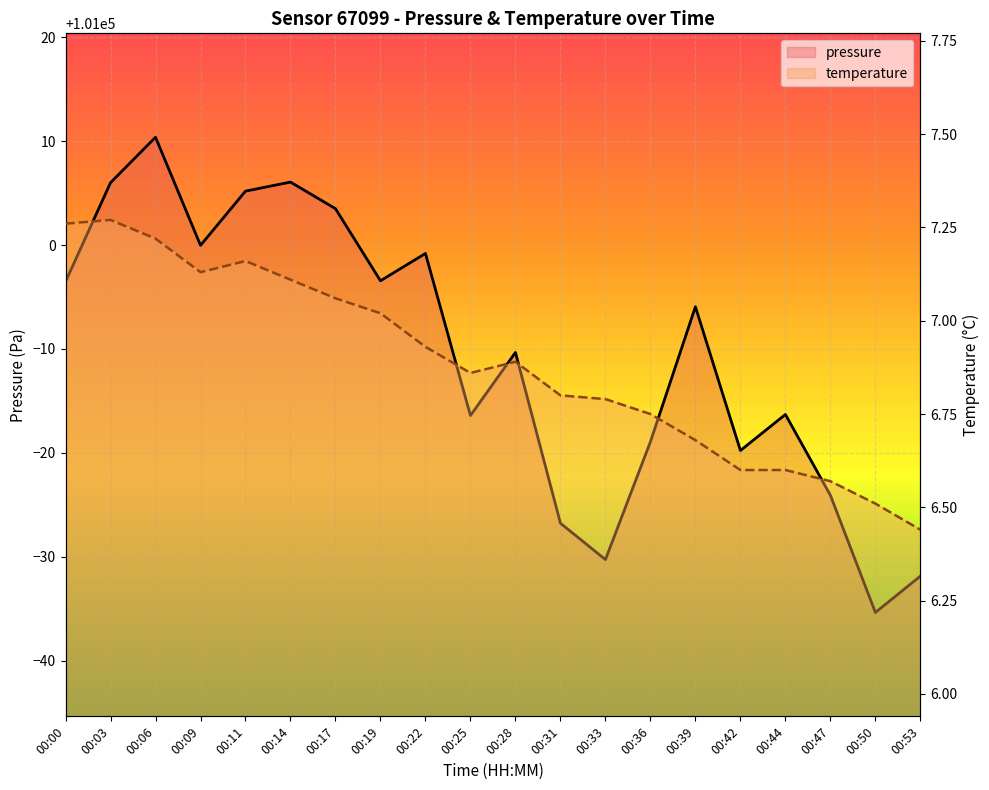

The pressure series shows 100996.5 at 00:00. True or false?

True